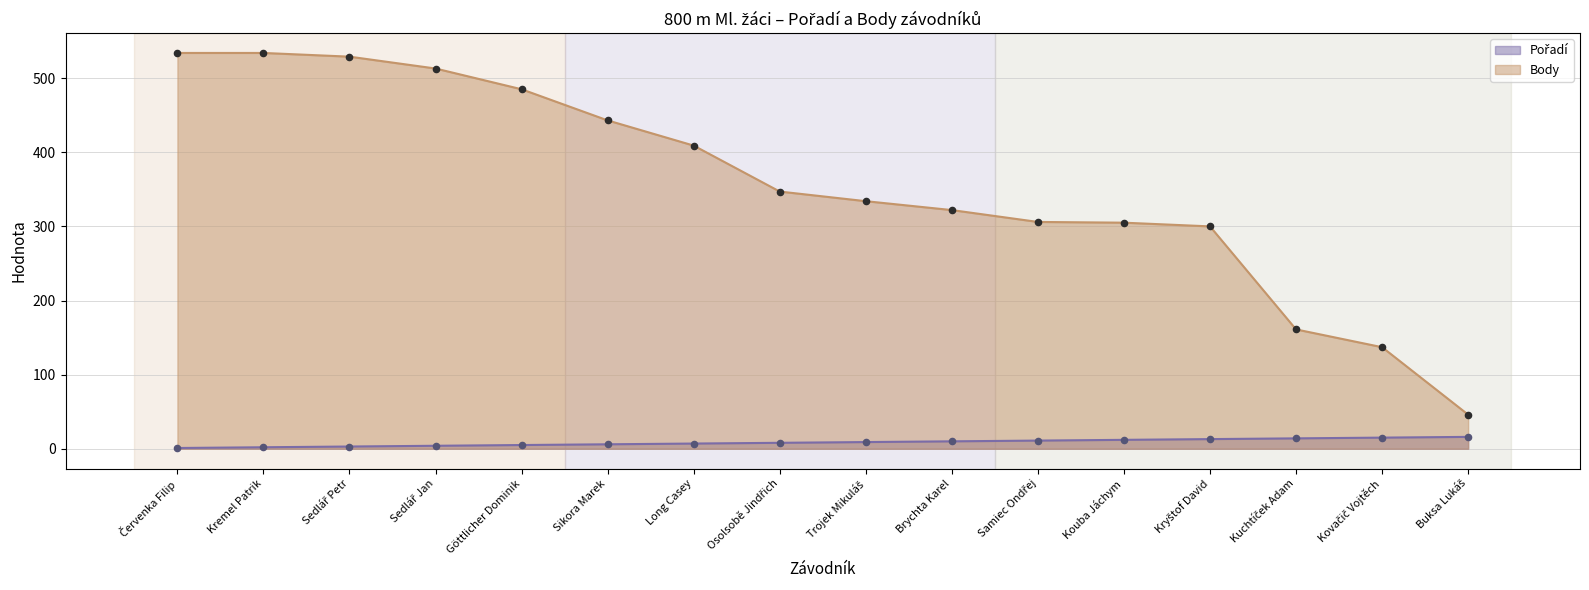

What are all the series names shown in the legend?

Pořadí, Body